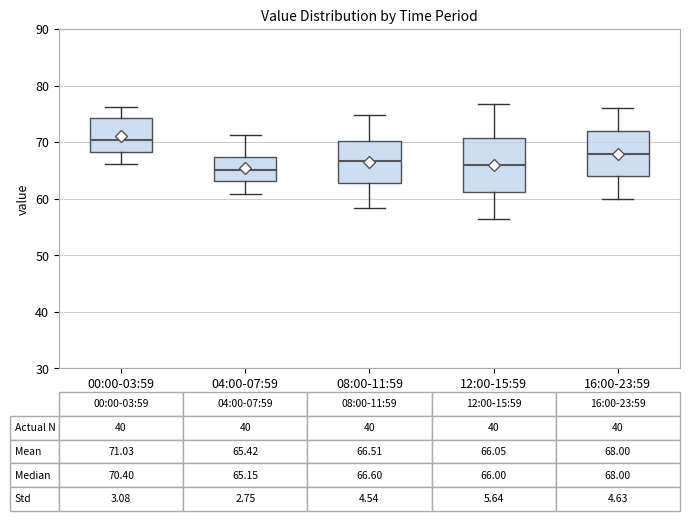

Which box is the tallest, from its lower edge to its upper edge?

12:00-15:59